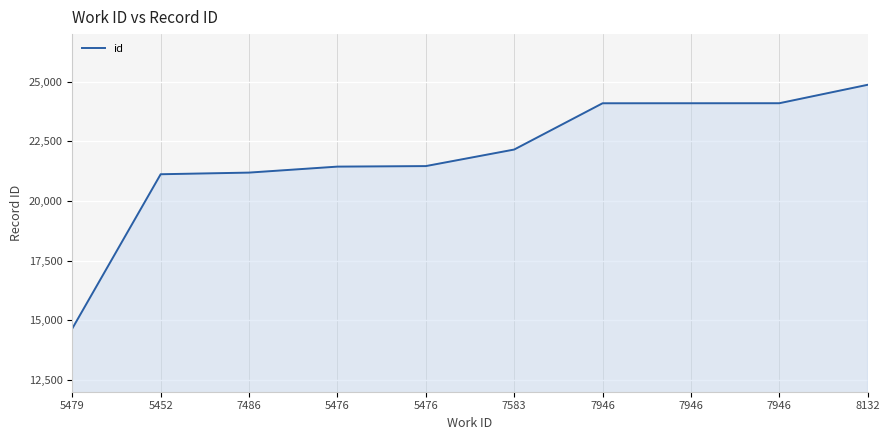

What is the value of the 9th point from the left?

24099